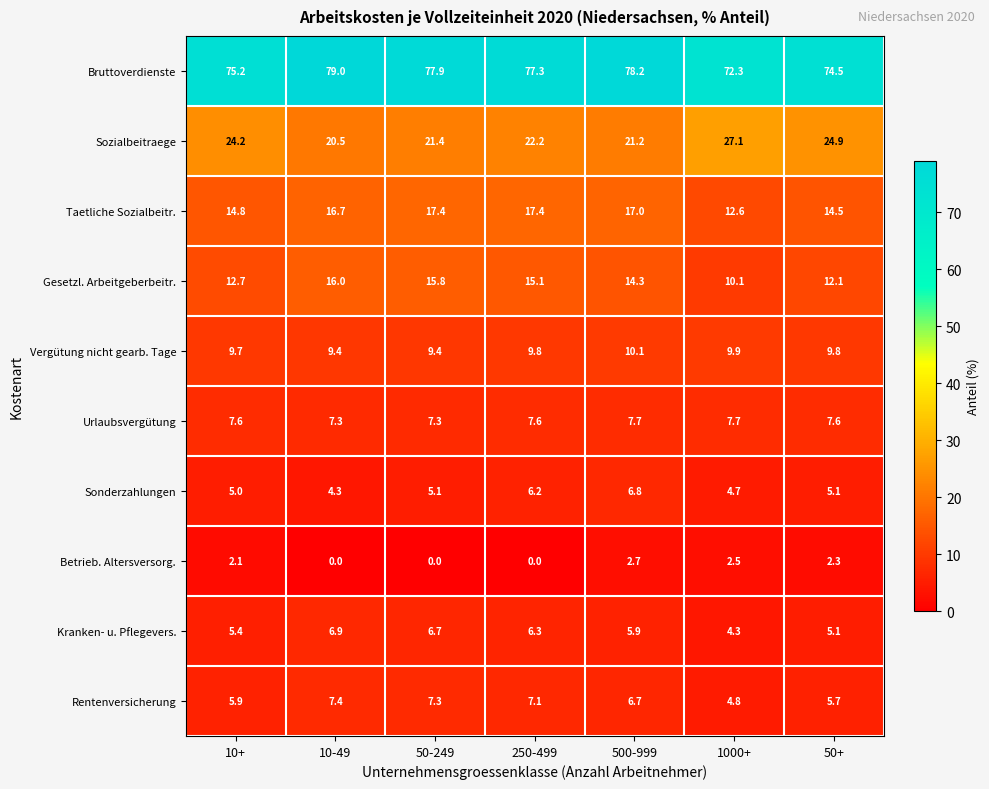

Rank the series by their maximum value, from lowest to highest.

Betrieb. Altersversorg., Sonderzahlungen, Kranken- u. Pflegevers., Rentenversicherung, Urlaubsvergütung, Vergütung nicht gearb. Tage, Gesetzl. Arbeitgeberbeitr., Taetliche Sozialbeitr., Sozialbeitraege, Bruttoverdienste